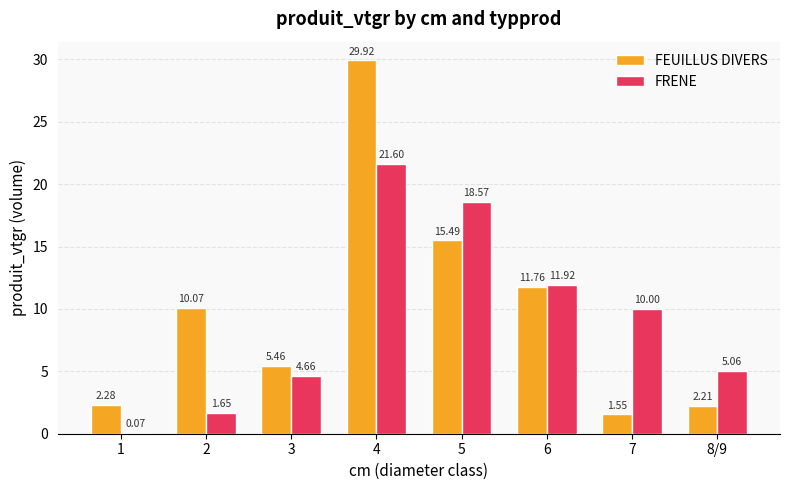

How many values in the FEUILLUS DIVERS series exceed 10?

4